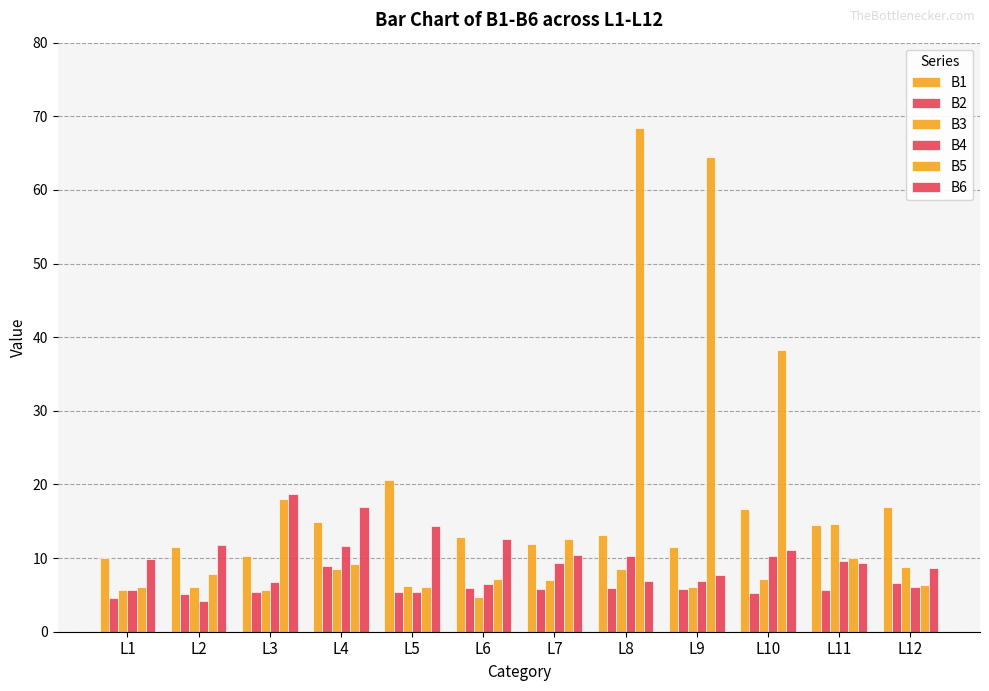

Rank the series at L1 from lowest to highest value.

B2, B4, B3, B5, B6, B1